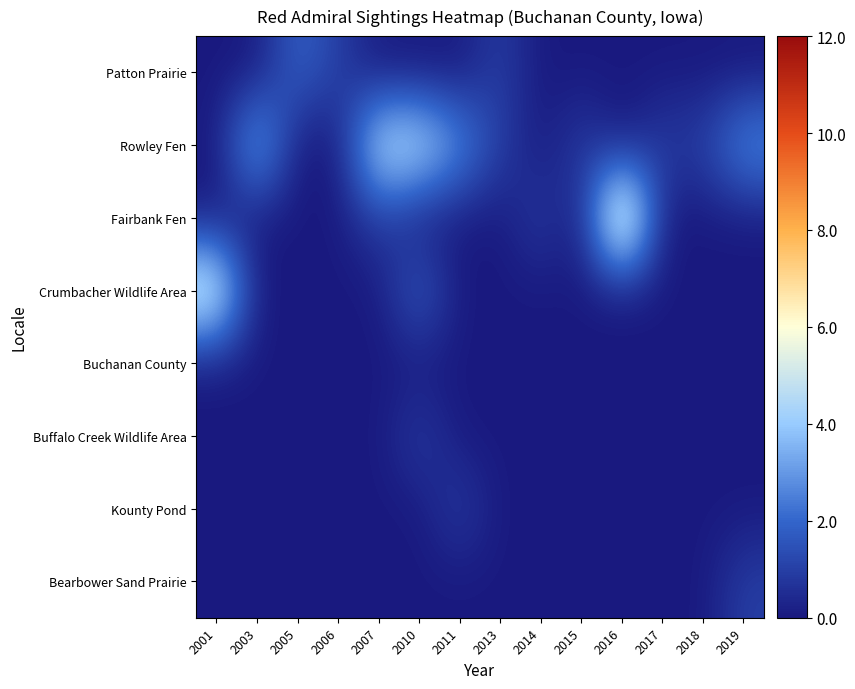

Reading left to right, list all the values displayed in this chart.

Patton Prairie: 2001=0	2003=0	2005=2	2006=1	2007=0	2010=0	2011=0	2013=1	2014=0	2015=0	2016=0	2017=0	2018=0	2019=0
Rowley Fen: 2001=0	2003=4	2005=0	2006=0	2007=5	2010=5	2011=3	2013=1	2014=0	2015=1	2016=0	2017=1	2018=1	2019=3
Fairbank Fen: 2001=0	2003=0	2005=0	2006=0	2007=1	2010=0	2011=0	2013=0	2014=1	2015=0	2016=8	2017=0	2018=0	2019=0
Crumbacher Wildlife Area: 2001=6	2003=0	2005=0	2006=0	2007=0	2010=2	2011=0	2013=0	2014=0	2015=0	2016=0	2017=0	2018=0	2019=0
Buchanan County: 2001=0	2003=0	2005=0	2006=0	2007=0	2010=0	2011=0	2013=0	2014=0	2015=0	2016=0	2017=0	2018=0	2019=0
Buffalo Creek Wildlife Area: 2001=0	2003=0	2005=0	2006=0	2007=0	2010=1	2011=0	2013=0	2014=0	2015=0	2016=0	2017=0	2018=0	2019=0
Kounty Pond: 2001=0	2003=0	2005=0	2006=0	2007=0	2010=0	2011=1	2013=0	2014=0	2015=0	2016=0	2017=0	2018=0	2019=0
Bearbower Sand Prairie: 2001=0	2003=0	2005=0	2006=0	2007=0	2010=0	2011=0	2013=0	2014=0	2015=0	2016=0	2017=0	2018=0	2019=1